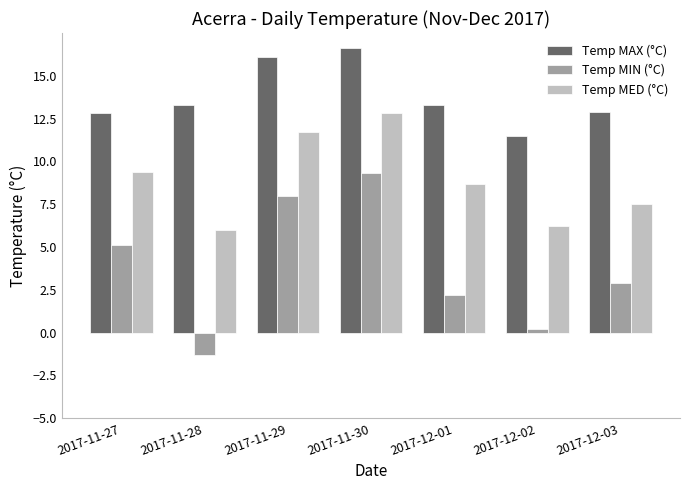

Between 2017-11-30 and 2017-12-03, which series saw the biggest shift?

Temp MIN (°C)